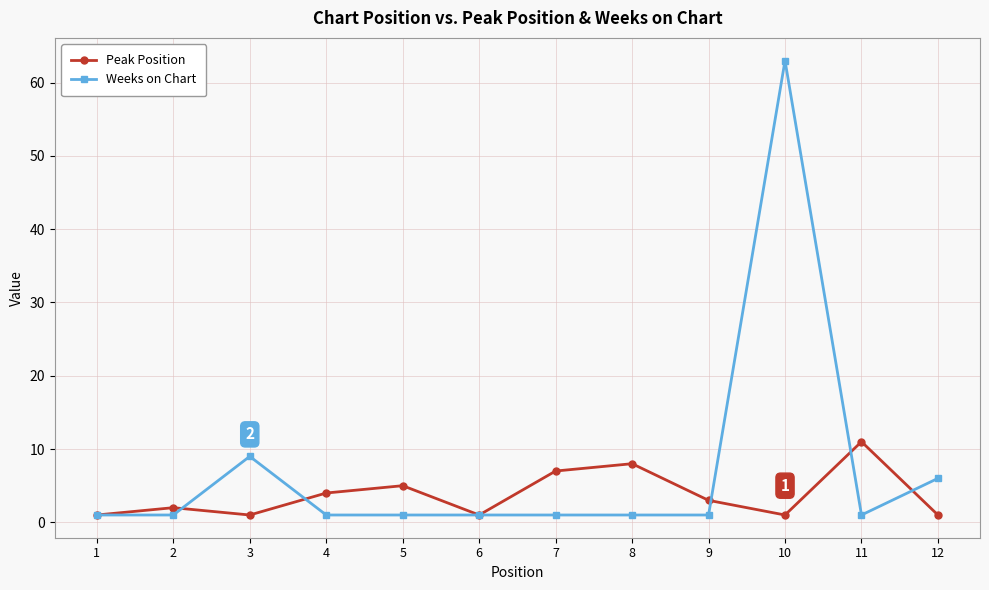

What value does the Peak Position series have at 11, to the nearest 5?

10